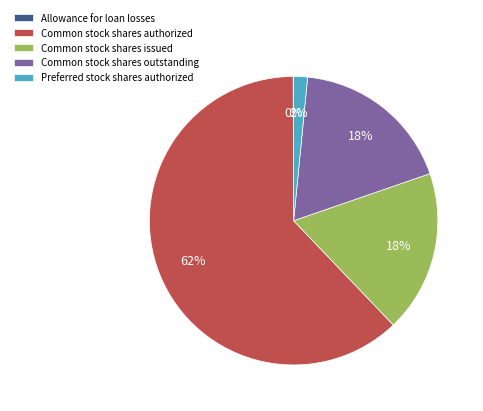

Is Common stock shares authorized the majority of the pie?

Yes